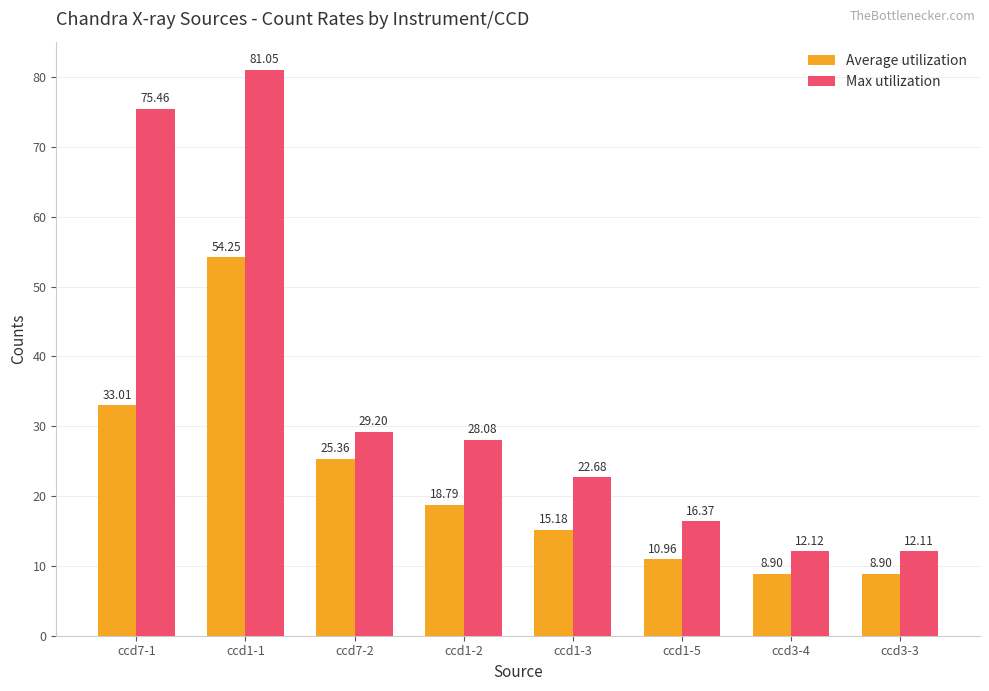

At which category is the sum across all series the highest?

ccd1-1